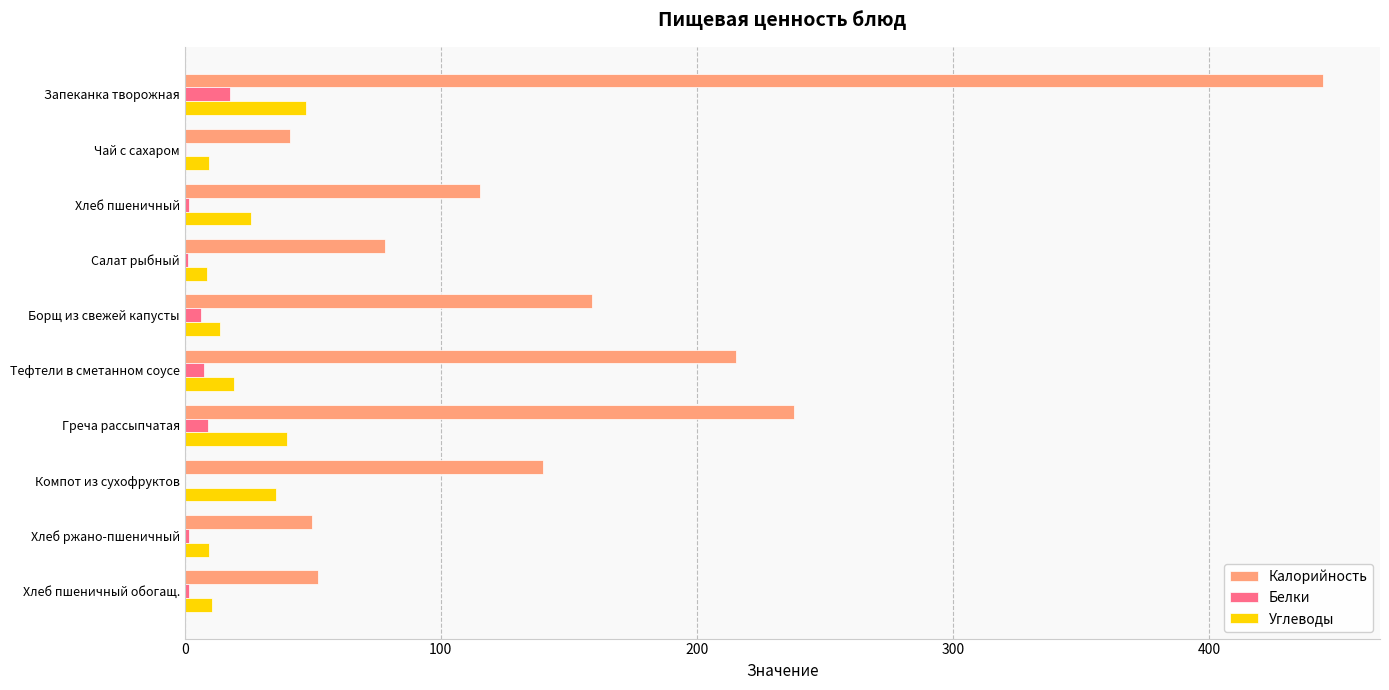

At which category is the sum across all series the highest?

Запеканка творожная